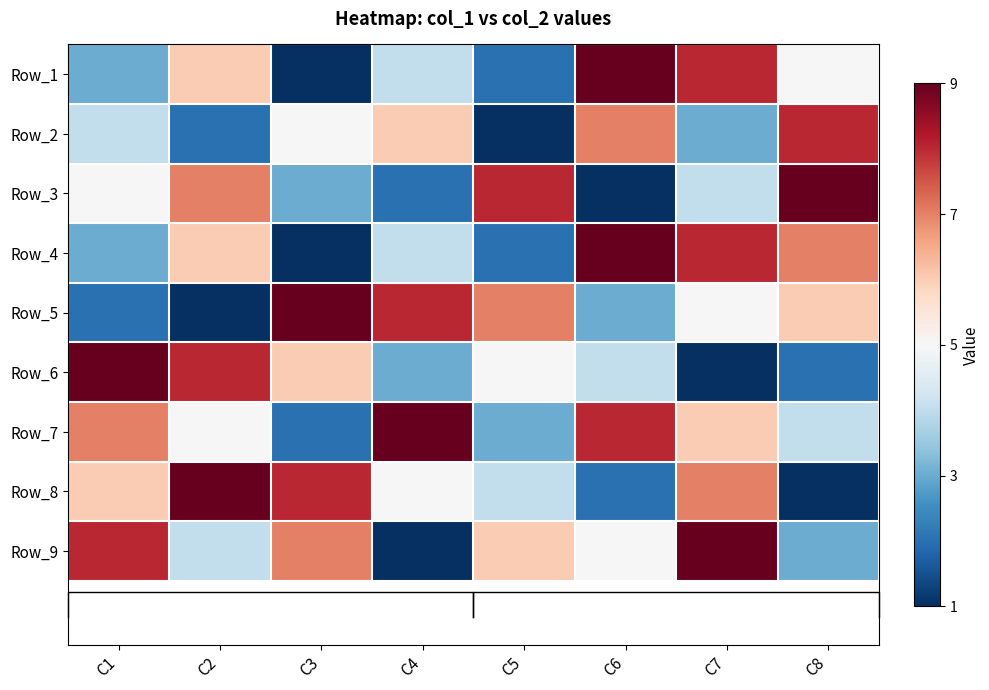

How many data points in Row_8 are above 6?

3